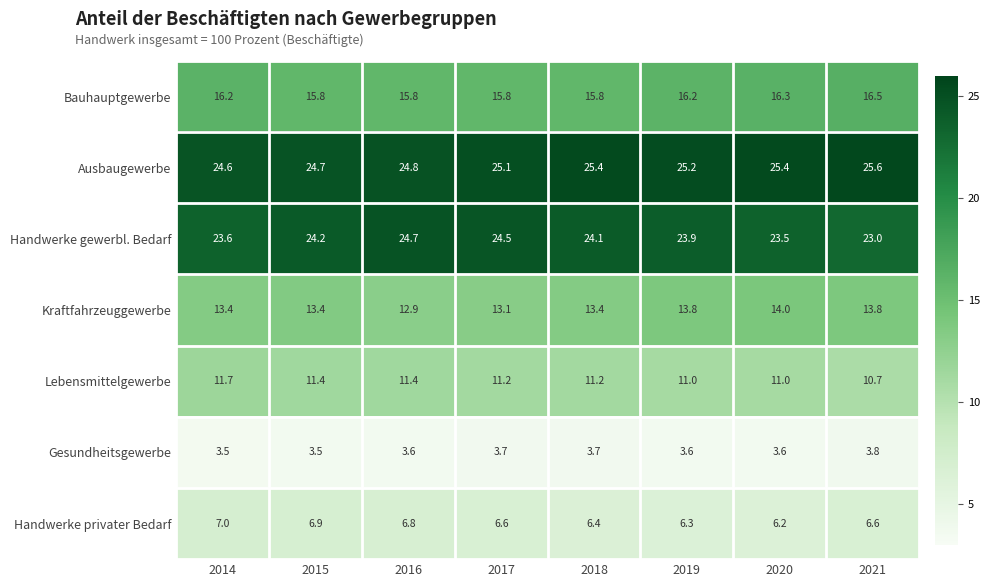

At how many categories does at least one series exceed 10?

8